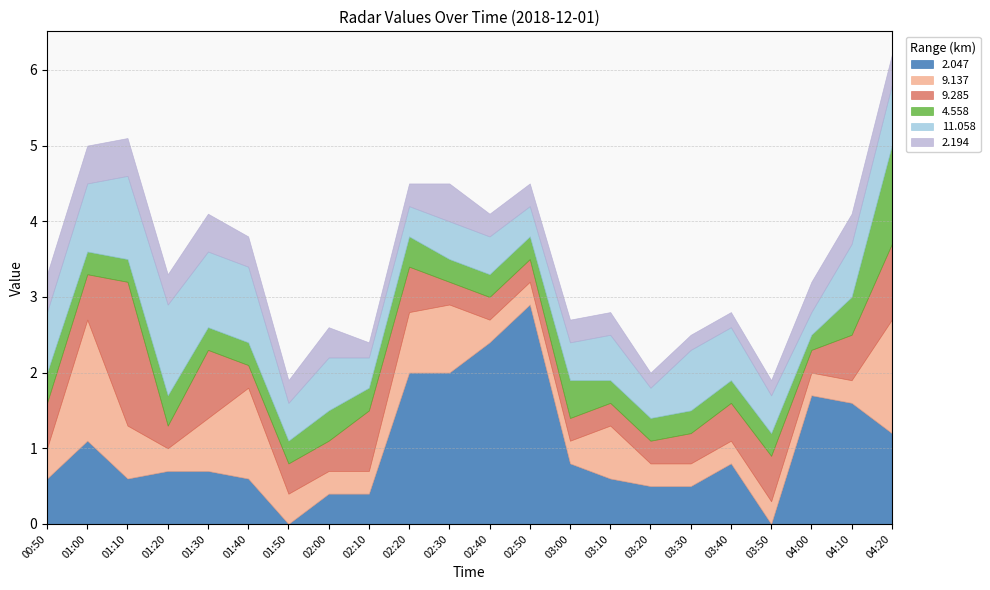

Reading left to right, transcribe all the data shown in this chart.

2.047: 00:50=0.6	01:00=1.1	01:10=0.6	01:20=0.7	01:30=0.7	01:40=0.6	01:50=0.0	02:00=0.4	02:10=0.4	02:20=2.0	02:30=2.0	02:40=2.4	02:50=2.9	03:00=0.8	03:10=0.6	03:20=0.5	03:30=0.5	03:40=0.8	03:50=0.0	04:00=1.7	04:10=1.6	04:20=1.2
9.137: 00:50=0.4	01:00=1.6	01:10=0.7	01:20=0.3	01:30=0.7	01:40=1.2	01:50=0.4	02:00=0.3	02:10=0.3	02:20=0.8	02:30=0.9	02:40=0.3	02:50=0.3	03:00=0.3	03:10=0.7	03:20=0.3	03:30=0.3	03:40=0.3	03:50=0.3	04:00=0.3	04:10=0.3	04:20=1.5
9.285: 00:50=0.6	01:00=0.6	01:10=1.9	01:20=0.3	01:30=0.9	01:40=0.3	01:50=0.4	02:00=0.4	02:10=0.8	02:20=0.6	02:30=0.3	02:40=0.3	02:50=0.3	03:00=0.3	03:10=0.3	03:20=0.3	03:30=0.4	03:40=0.5	03:50=0.6	04:00=0.3	04:10=0.6	04:20=1.0
4.558: 00:50=0.4	01:00=0.3	01:10=0.3	01:20=0.4	01:30=0.3	01:40=0.3	01:50=0.3	02:00=0.4	02:10=0.3	02:20=0.4	02:30=0.3	02:40=0.3	02:50=0.3	03:00=0.5	03:10=0.3	03:20=0.3	03:30=0.3	03:40=0.3	03:50=0.3	04:00=0.2	04:10=0.5	04:20=1.3
11.058: 00:50=0.8	01:00=0.9	01:10=1.1	01:20=1.2	01:30=1.0	01:40=1.0	01:50=0.5	02:00=0.7	02:10=0.4	02:20=0.4	02:30=0.5	02:40=0.5	02:50=0.4	03:00=0.5	03:10=0.6	03:20=0.4	03:30=0.8	03:40=0.7	03:50=0.5	04:00=0.3	04:10=0.7	04:20=0.8
2.194: 00:50=0.5	01:00=0.5	01:10=0.5	01:20=0.4	01:30=0.5	01:40=0.4	01:50=0.3	02:00=0.4	02:10=0.2	02:20=0.3	02:30=0.5	02:40=0.3	02:50=0.3	03:00=0.3	03:10=0.3	03:20=0.2	03:30=0.2	03:40=0.2	03:50=0.2	04:00=0.4	04:10=0.4	04:20=0.4